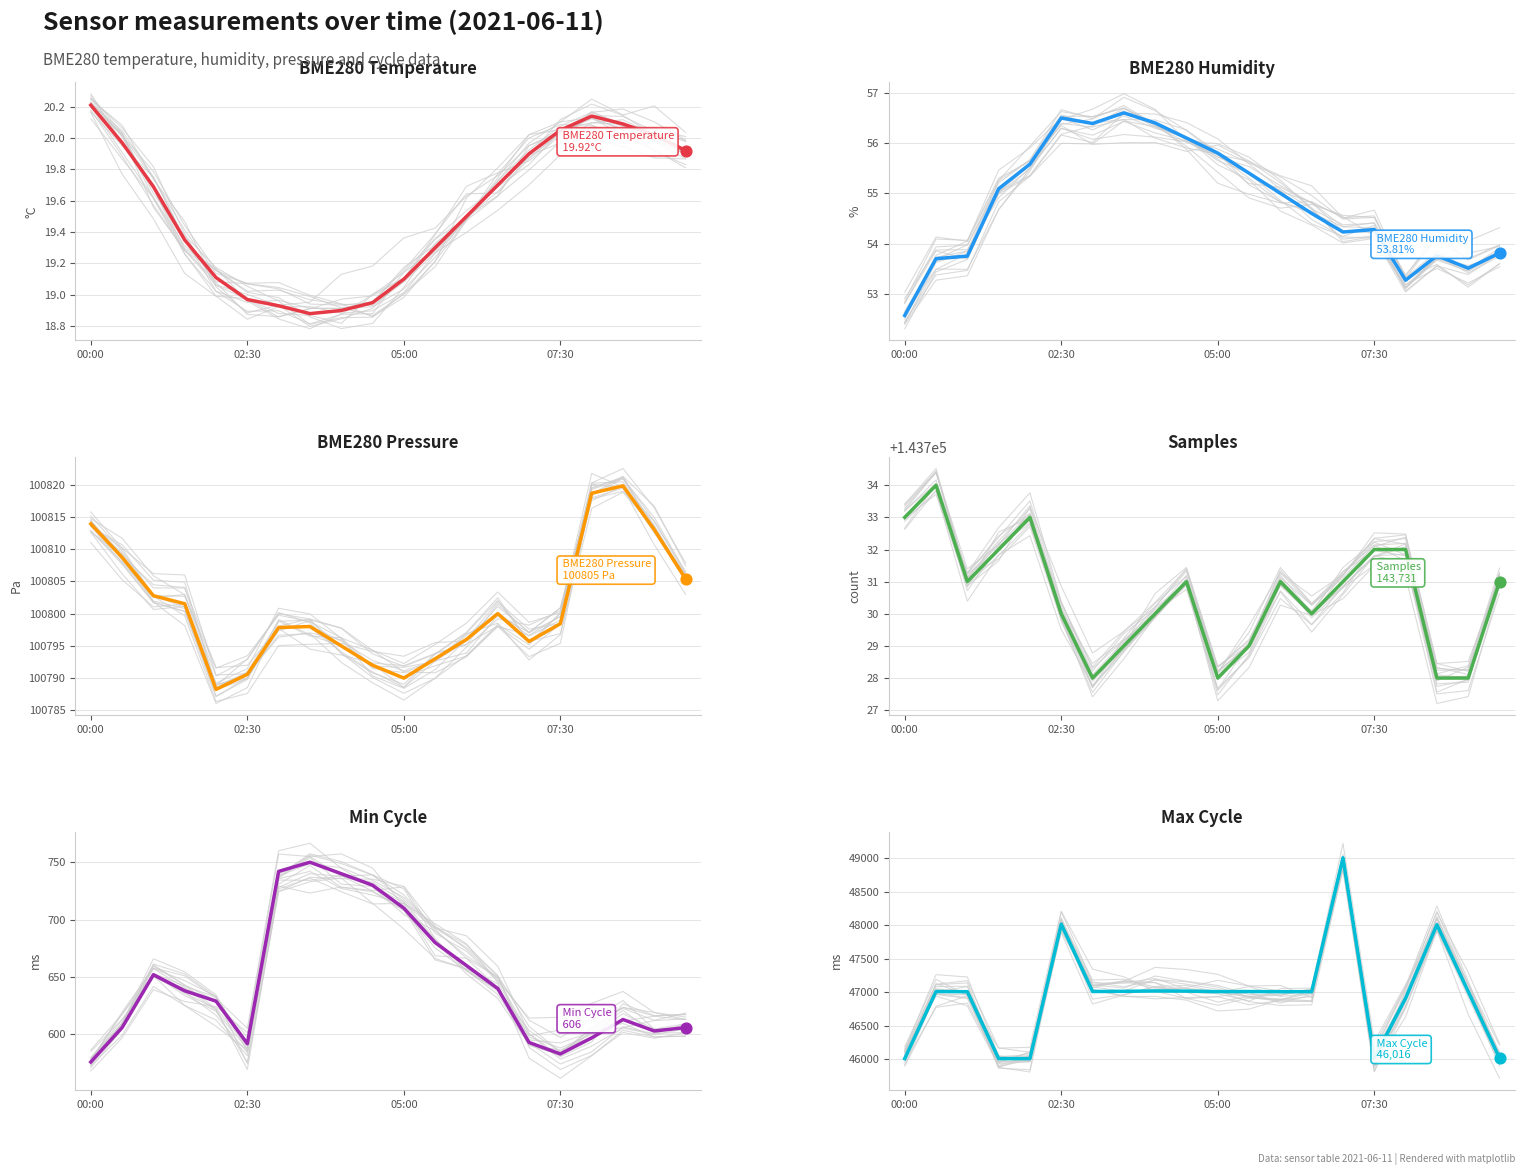

Which series has the largest total across all categories?

Samples